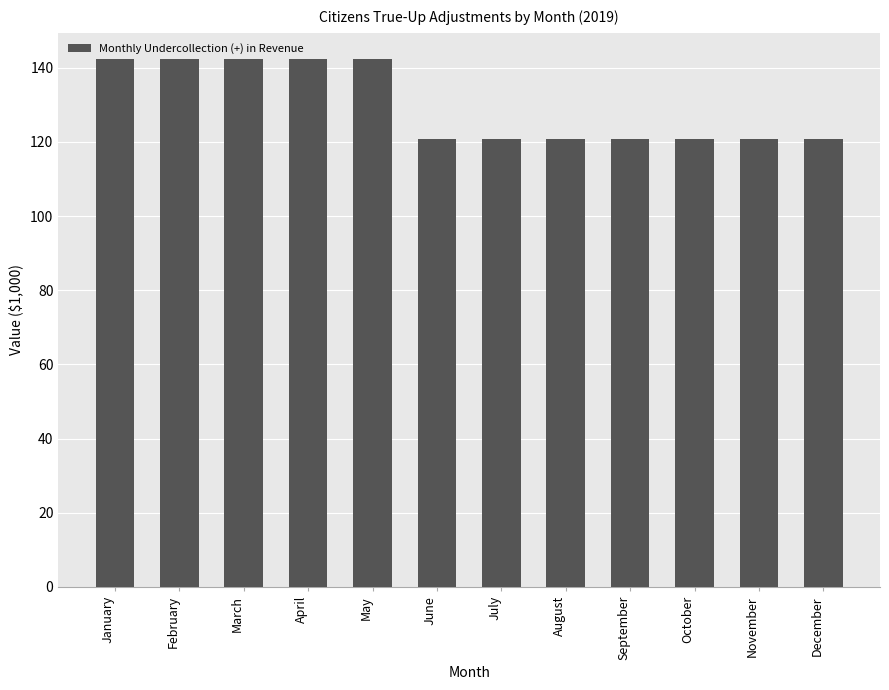

Reading left to right, extract all data points from this chart.

142.3	142.3	142.3	142.3	142.3	120.7	120.7	120.7	120.7	120.7	120.7	120.7